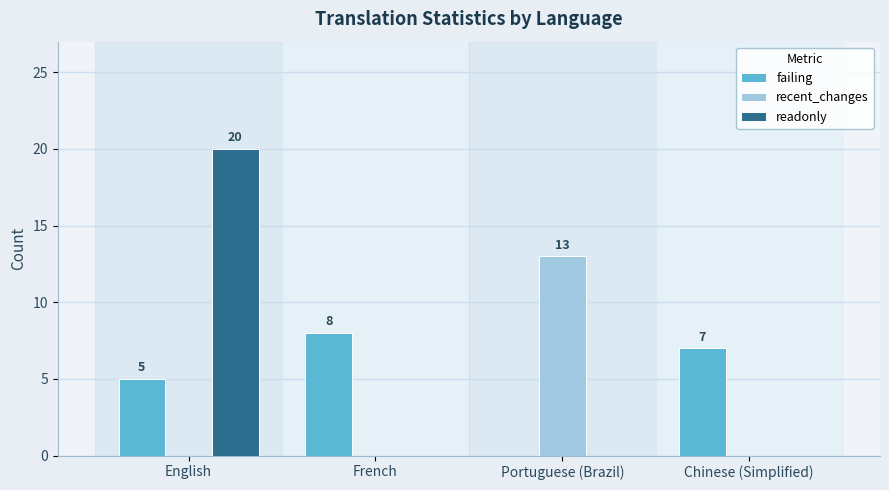

How many categories are shown in the chart?

4